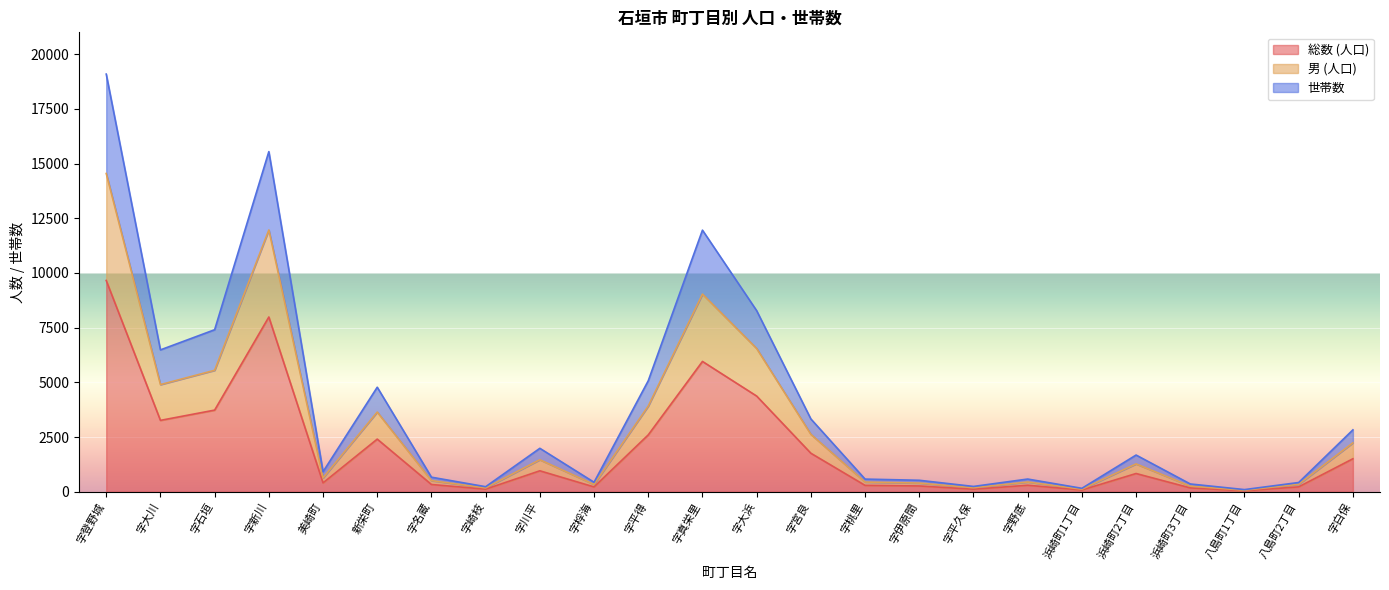

Which label corresponds to the smallest value in the chart?

八島町1丁目